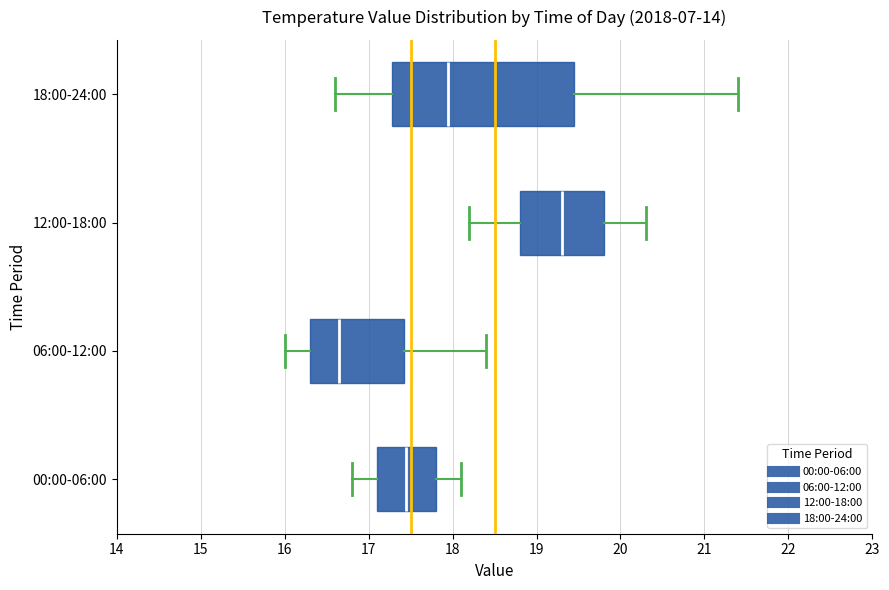

Which box has the furthest to the right median line?

12:00-18:00